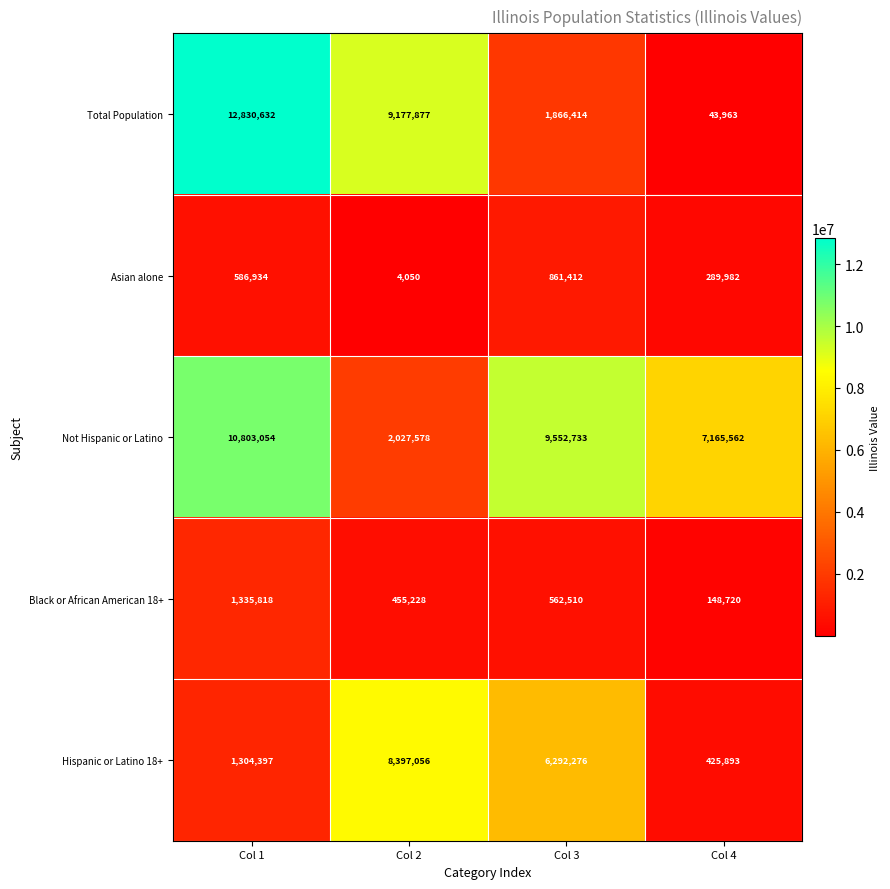

What is the spread (max minus min) of values at Col 3?

8990223